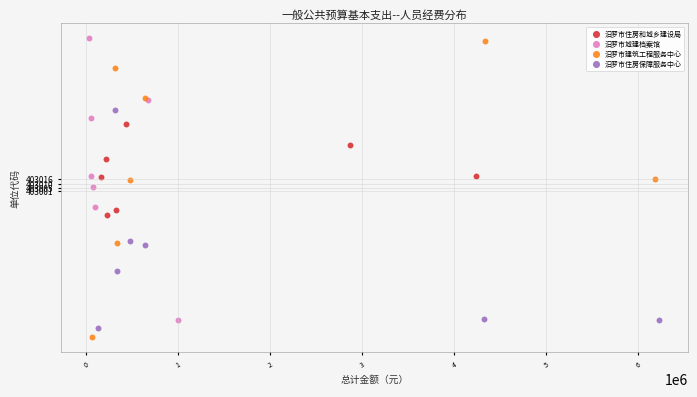

Which series has the widest spread of Y values?

汨罗市建筑工程服务中心